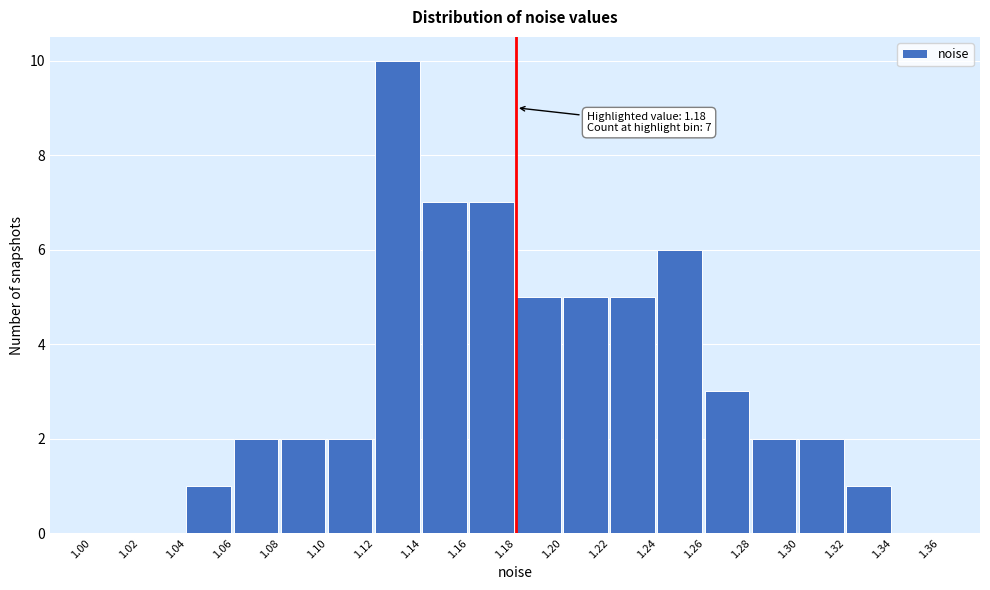

Over which range of the x-axis is the bar tallest?

1.12 to 1.14